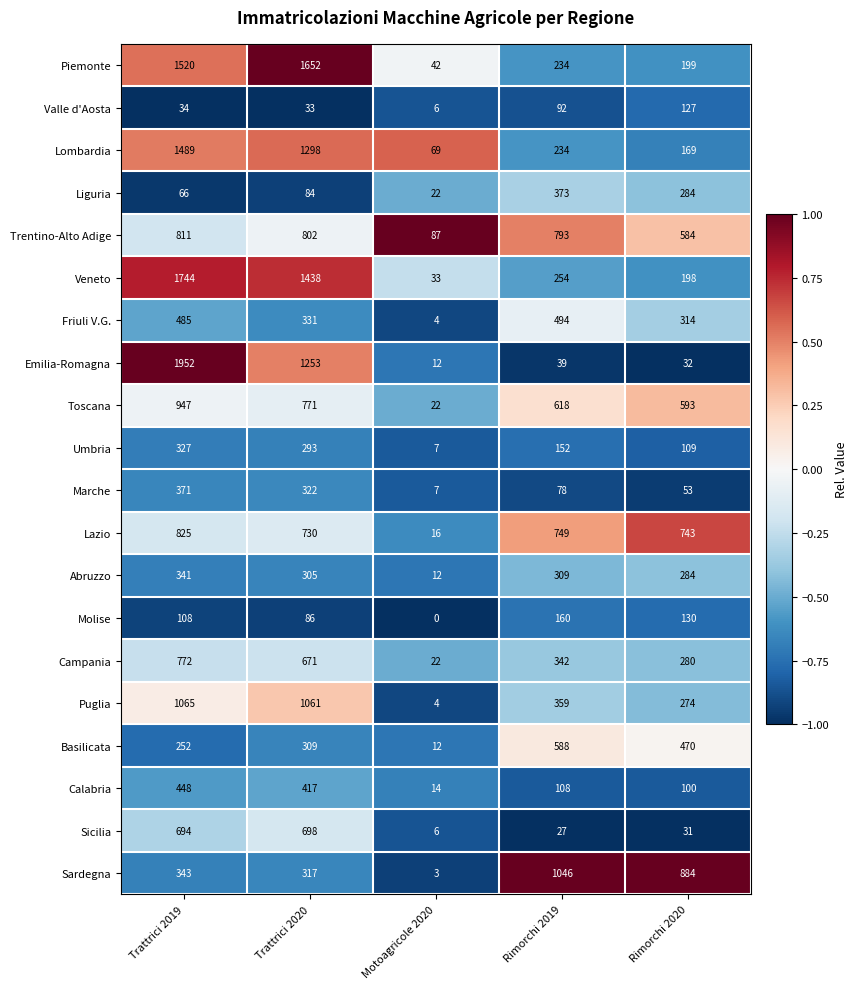

At which label does Abruzzo reach its peak?

Trattrici 2019